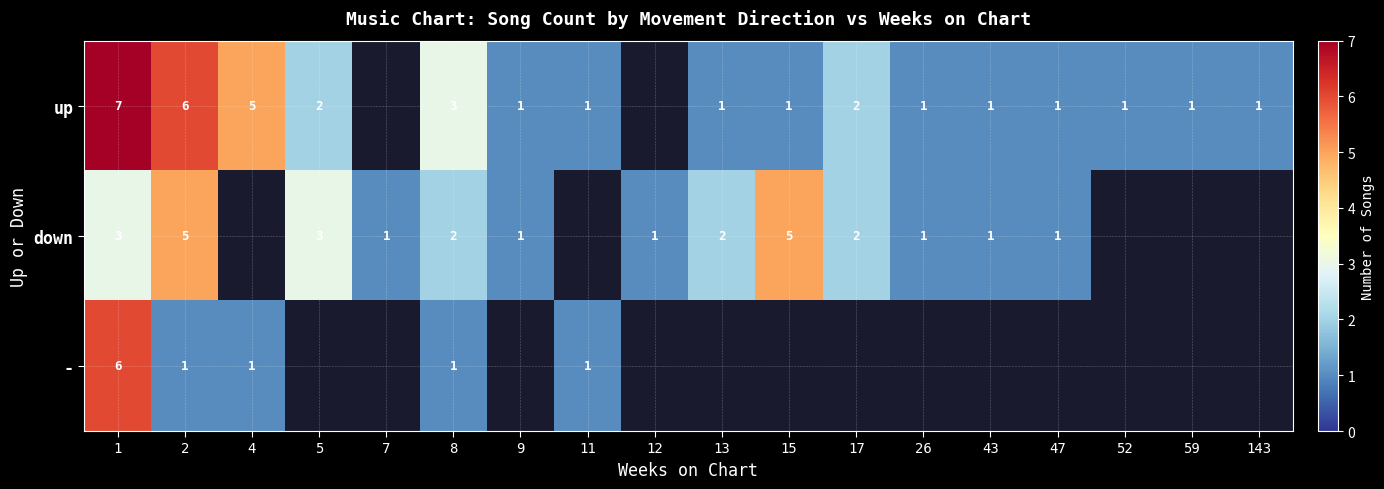

What is the total value across all series at 8?

6